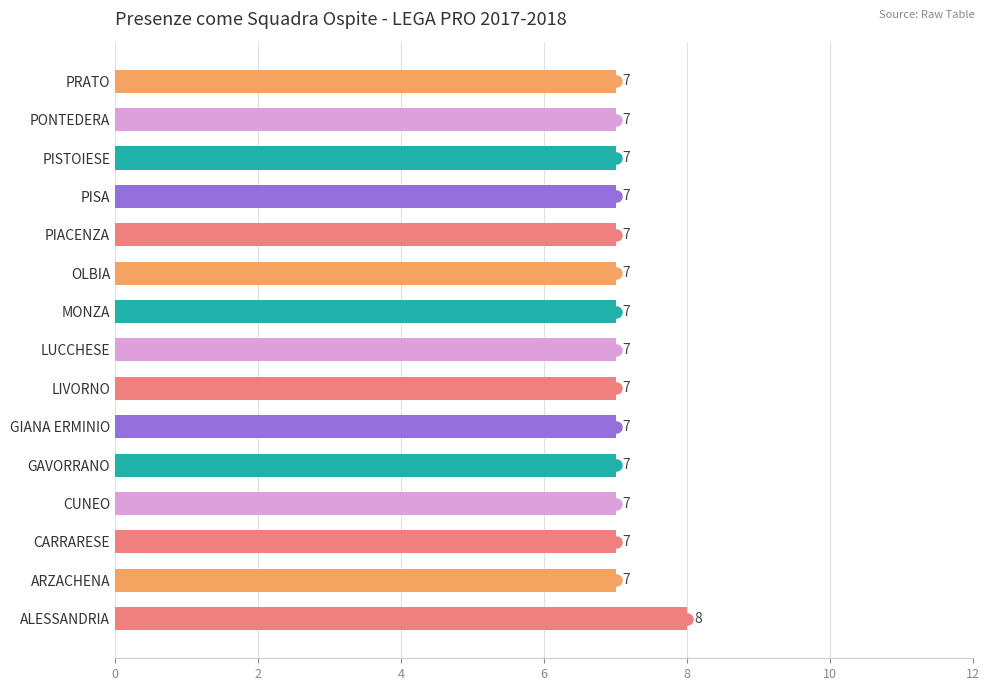

True or false: the data shows 7 at LIVORNO.

True